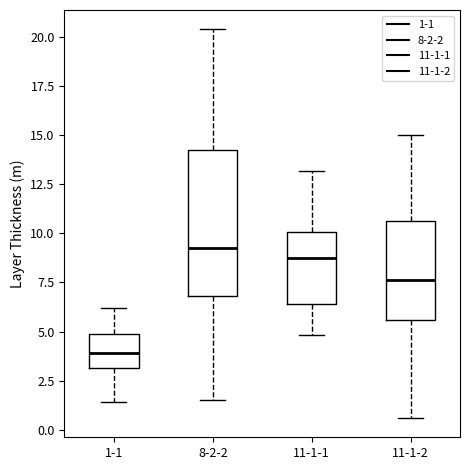

Where does the upper whisker of the box for 11-1-2 end on the y-axis? The values are not printed on the chart, so give them approximately, as read against the axis.

15.0